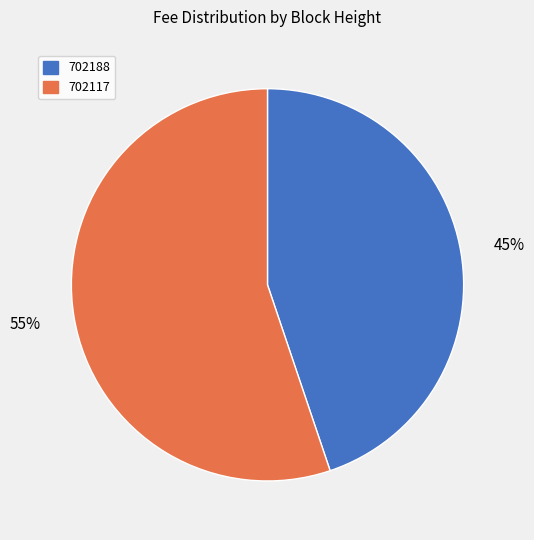

Count the number of slices in the pie.

2